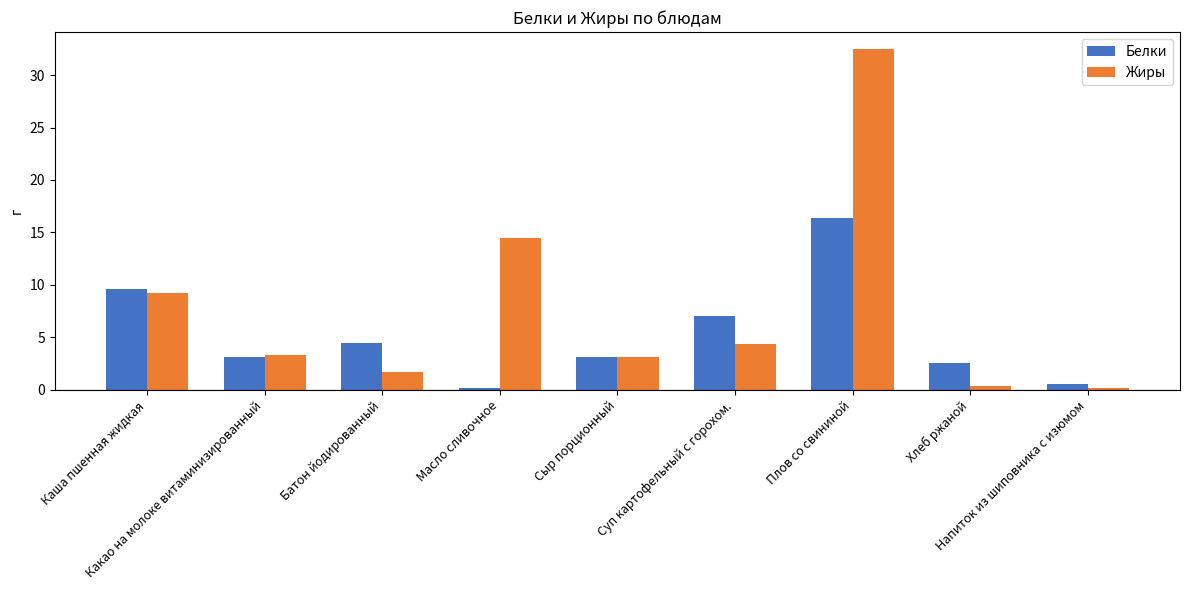

The Белки series shows 4.9 at Какао на молоке витаминизированный. True or false?

False